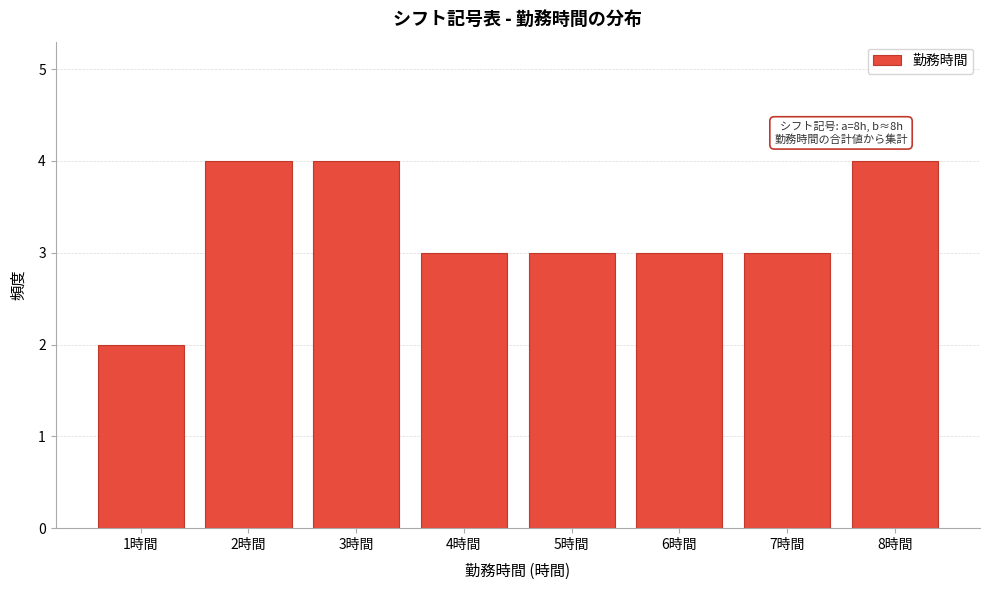

Reading right to left, transcribe all the data shown in this chart.

8時間=4	7時間=3	6時間=3	5時間=3	4時間=3	3時間=4	2時間=4	1時間=2